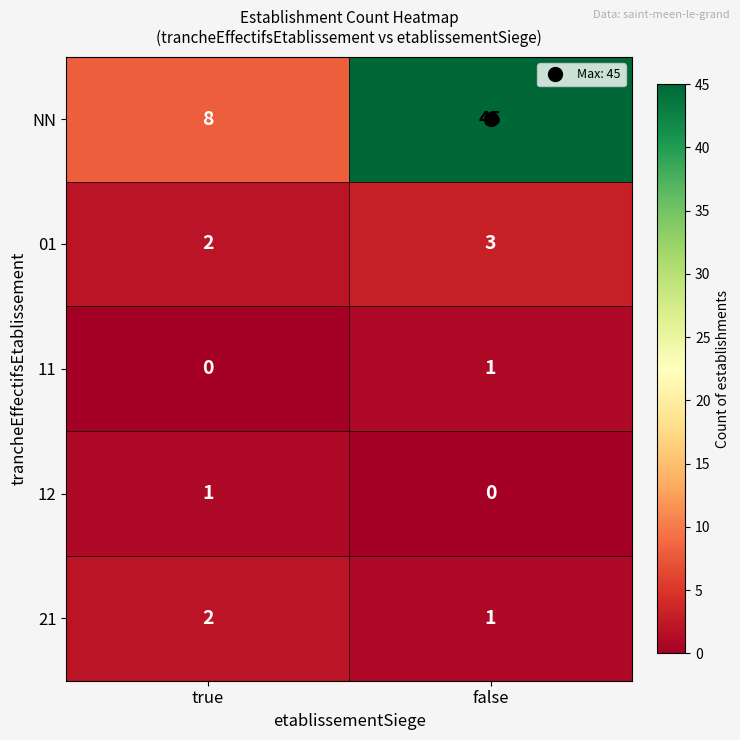

Count the number of categories in the chart.

2